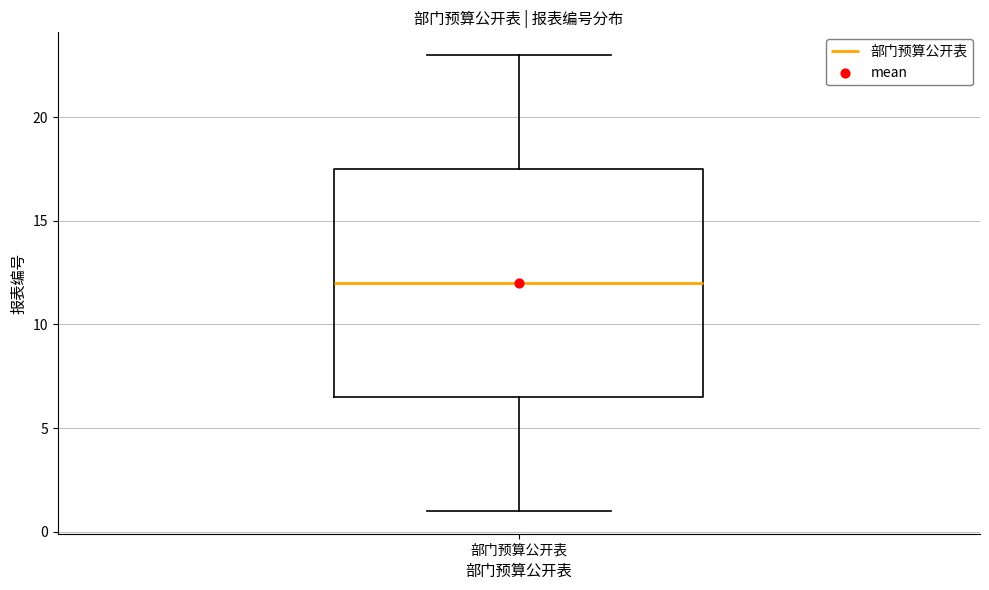

Read this box plot against the y-axis: the position of the median line, the range covered by the box, and the ends of both whiskers. The values are not printed on the chart, so give them approximately, as read against the axis.

median 12.0, box 6.5 to 17.5, whiskers 1.0 to 23.0